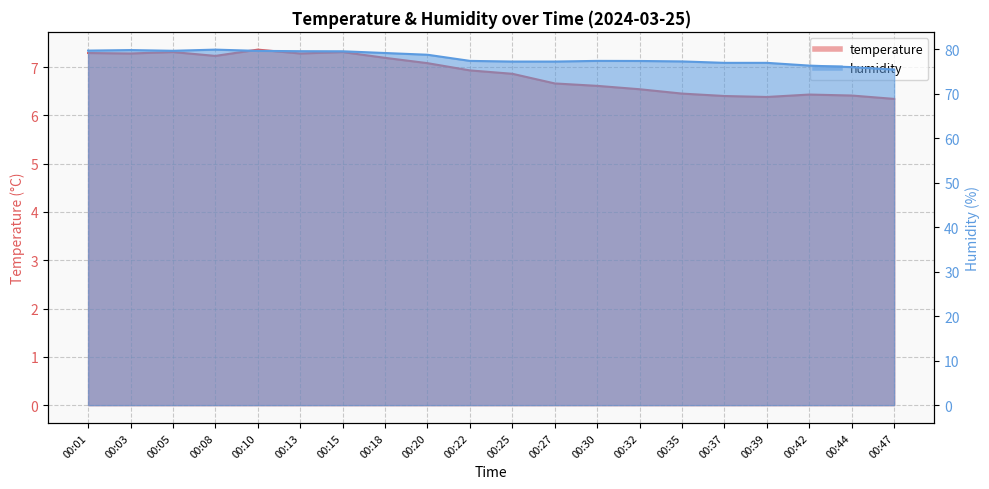

List the series in order of their overall mean, lowest first.

temperature, humidity